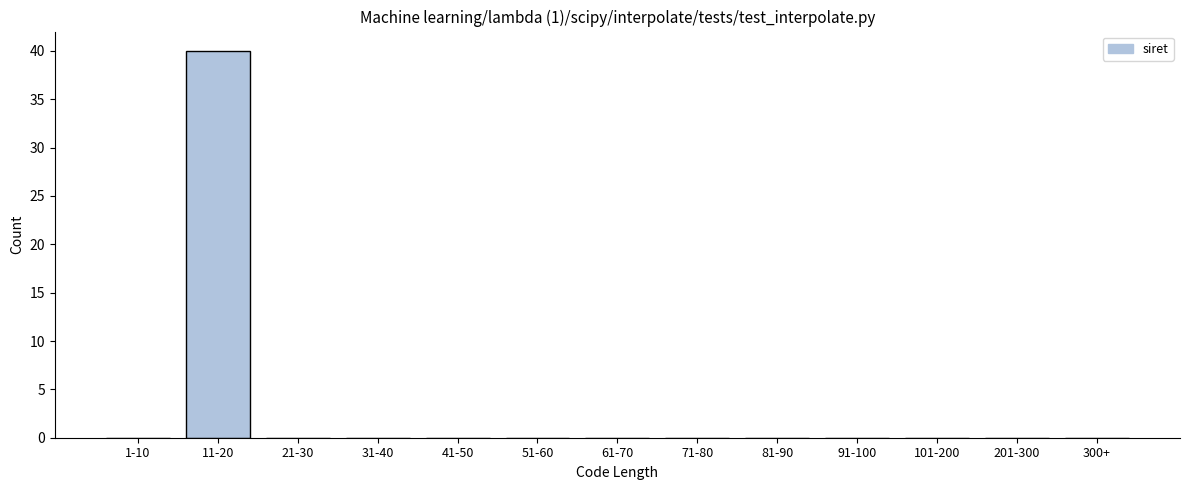

Reading left to right, list all the values displayed in this chart.

1-10=0	11-20=40	21-30=0	31-40=0	41-50=0	51-60=0	61-70=0	71-80=0	81-90=0	91-100=0	101-200=0	201-300=0	300+=0